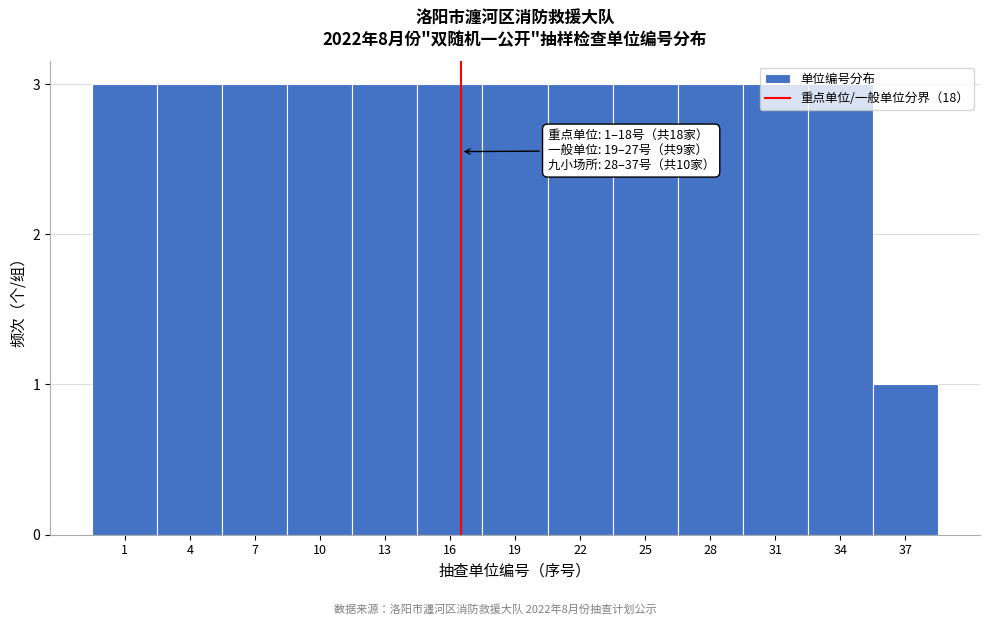

What is the sum of all values?

37